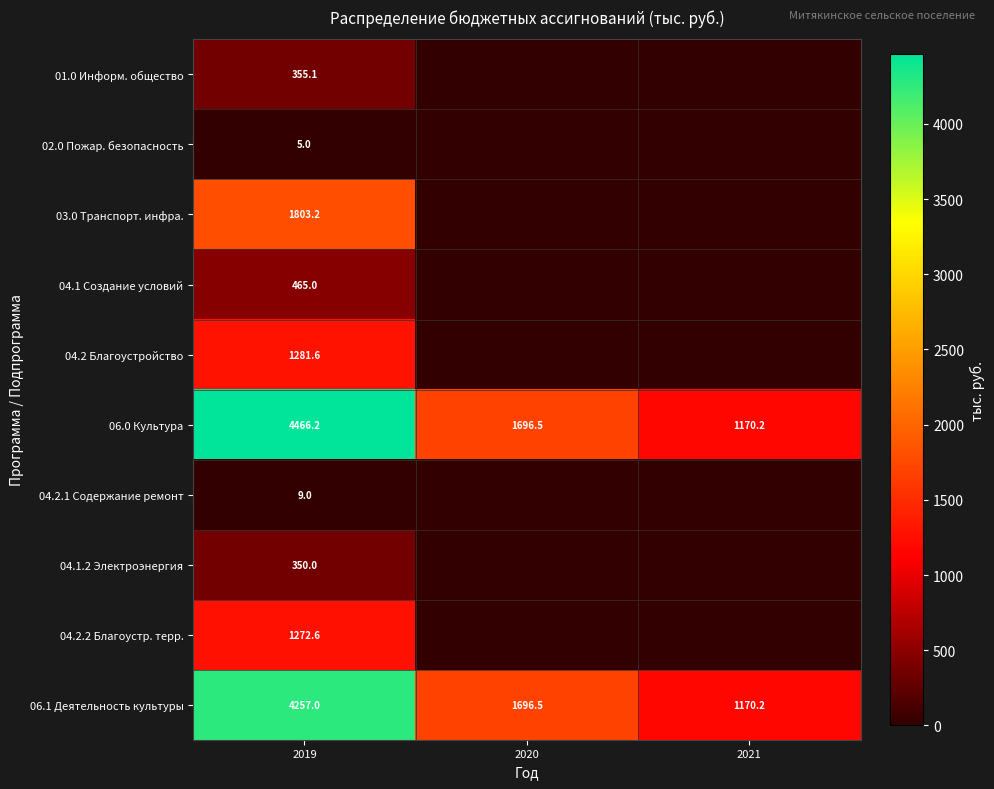

Between 2019 and 2021, which is larger?

2019